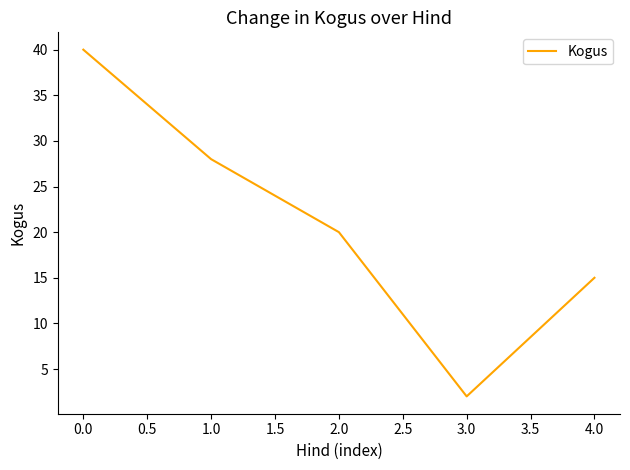

Where is the data nearest to the value 21?

2.0